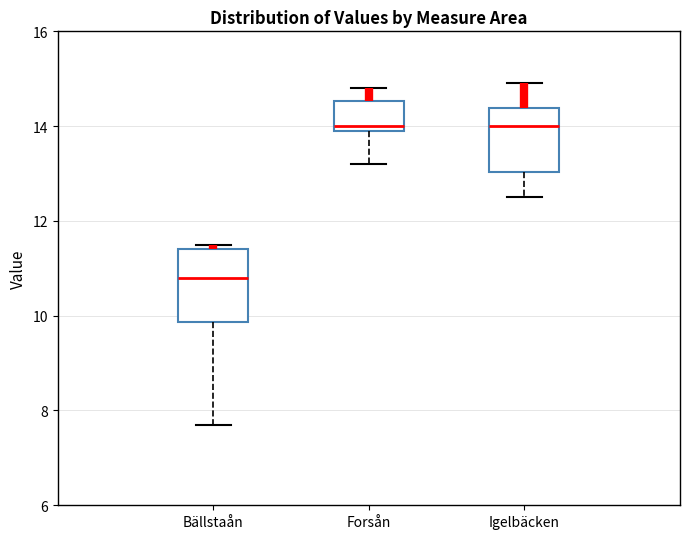

Reading left to right, read every box against the y-axis: the position of its median line, the range the box covers, and the ends of its whiskers. The values are not printed on the chart, so give them approximately, as read against the axis.

Bällstaån: median 10.8, box 9.8 to 11.4, whiskers 7.8 to 11.6
Forsån: median 14.0 (just above the box's lower edge), box 14.0 to 14.6, whiskers 13.2 to 14.8
Igelbäcken: median 14.0, box 13.0 to 14.4, whiskers 12.6 to 15.0